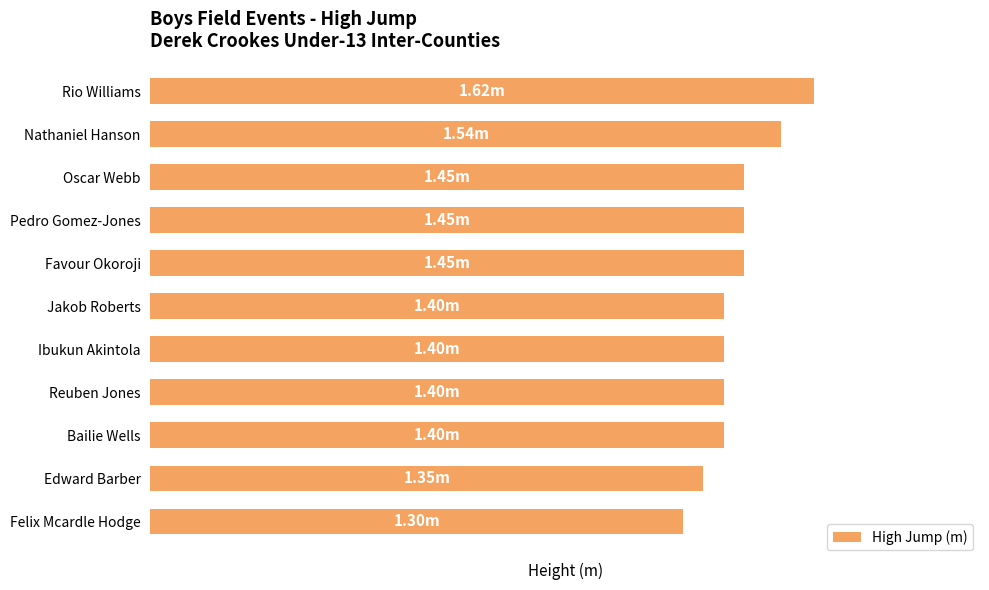

Which category has the lowest value across all series?

Felix Mcardle Hodge